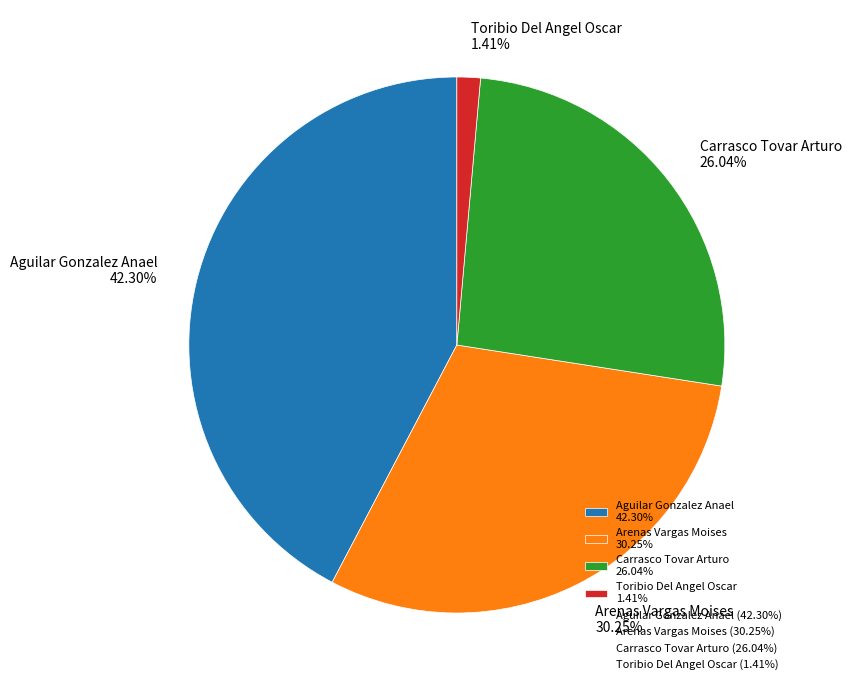

Which category has the biggest portion of the pie?

Aguilar Gonzalez Anael